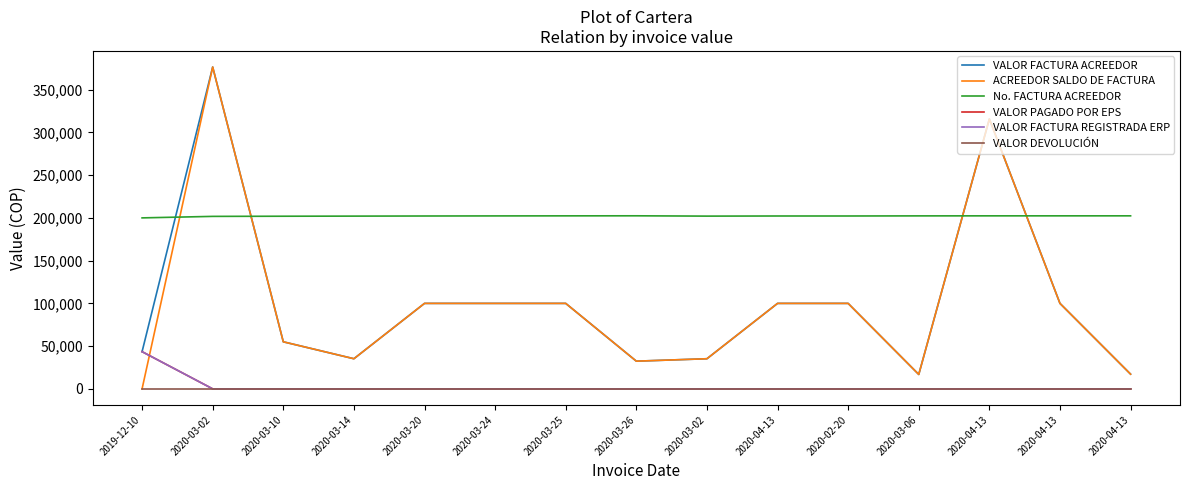

True or false: VALOR DEVOLUCIÓN and ACREEDOR SALDO DE FACTURA cross at least once.

False